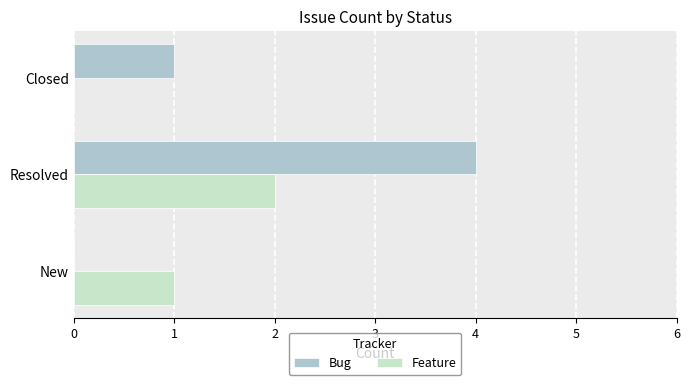

Count the number of data series in this chart.

2